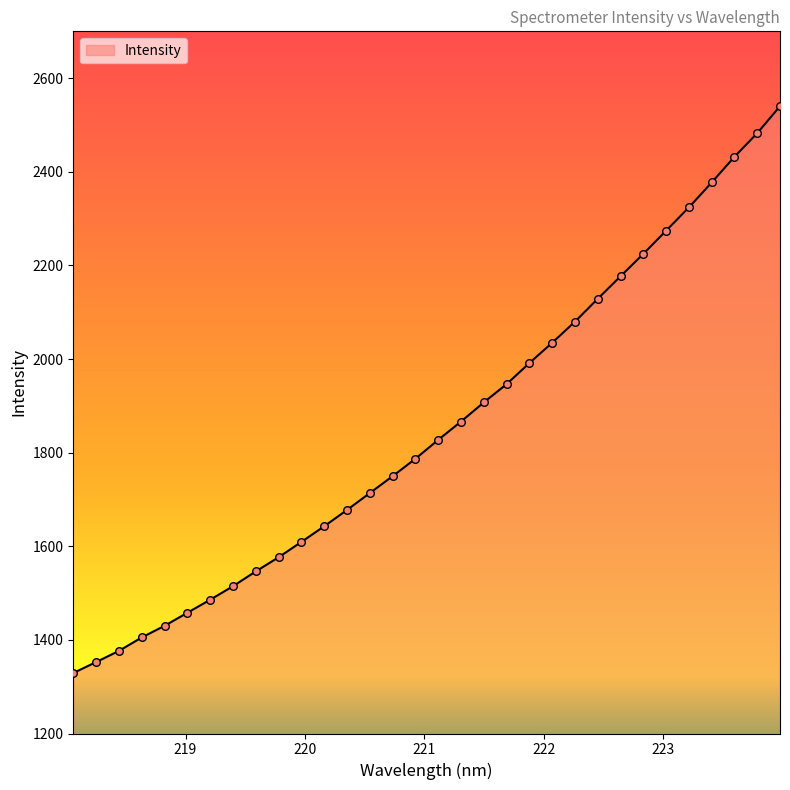

What is the difference between the maximum and minimum values?

1210.8